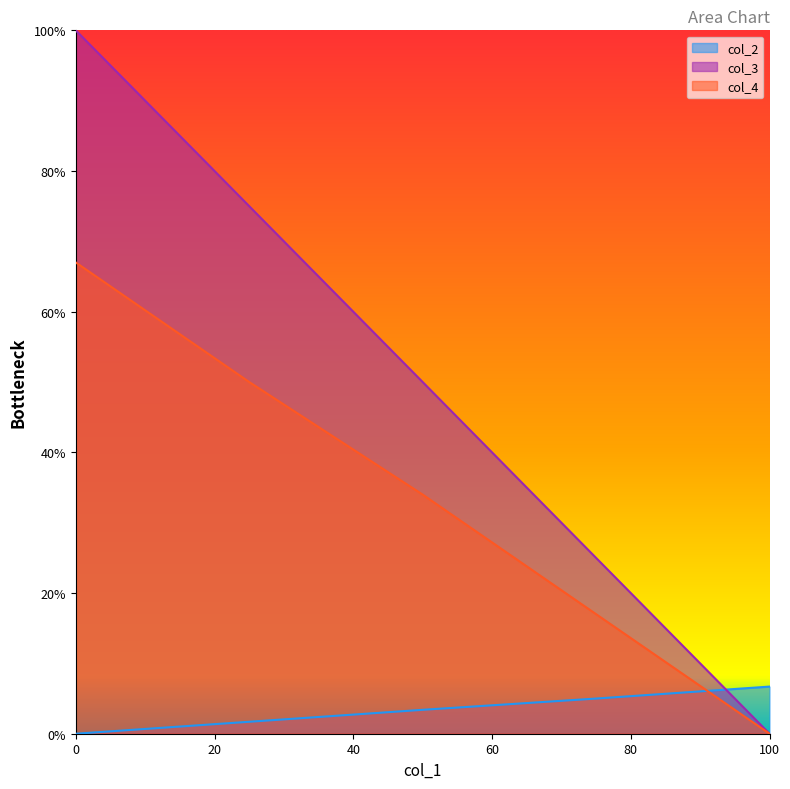

What is the total value across all series at 75?

47.0